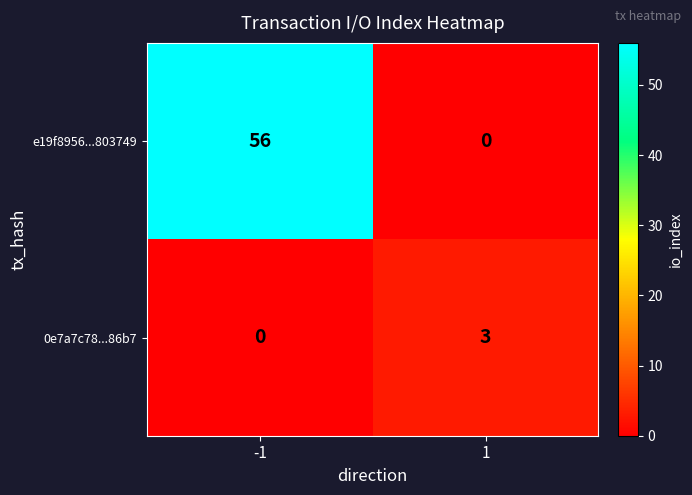

What is the sum of the e19f8956...803749 values at 1 and -1?

56